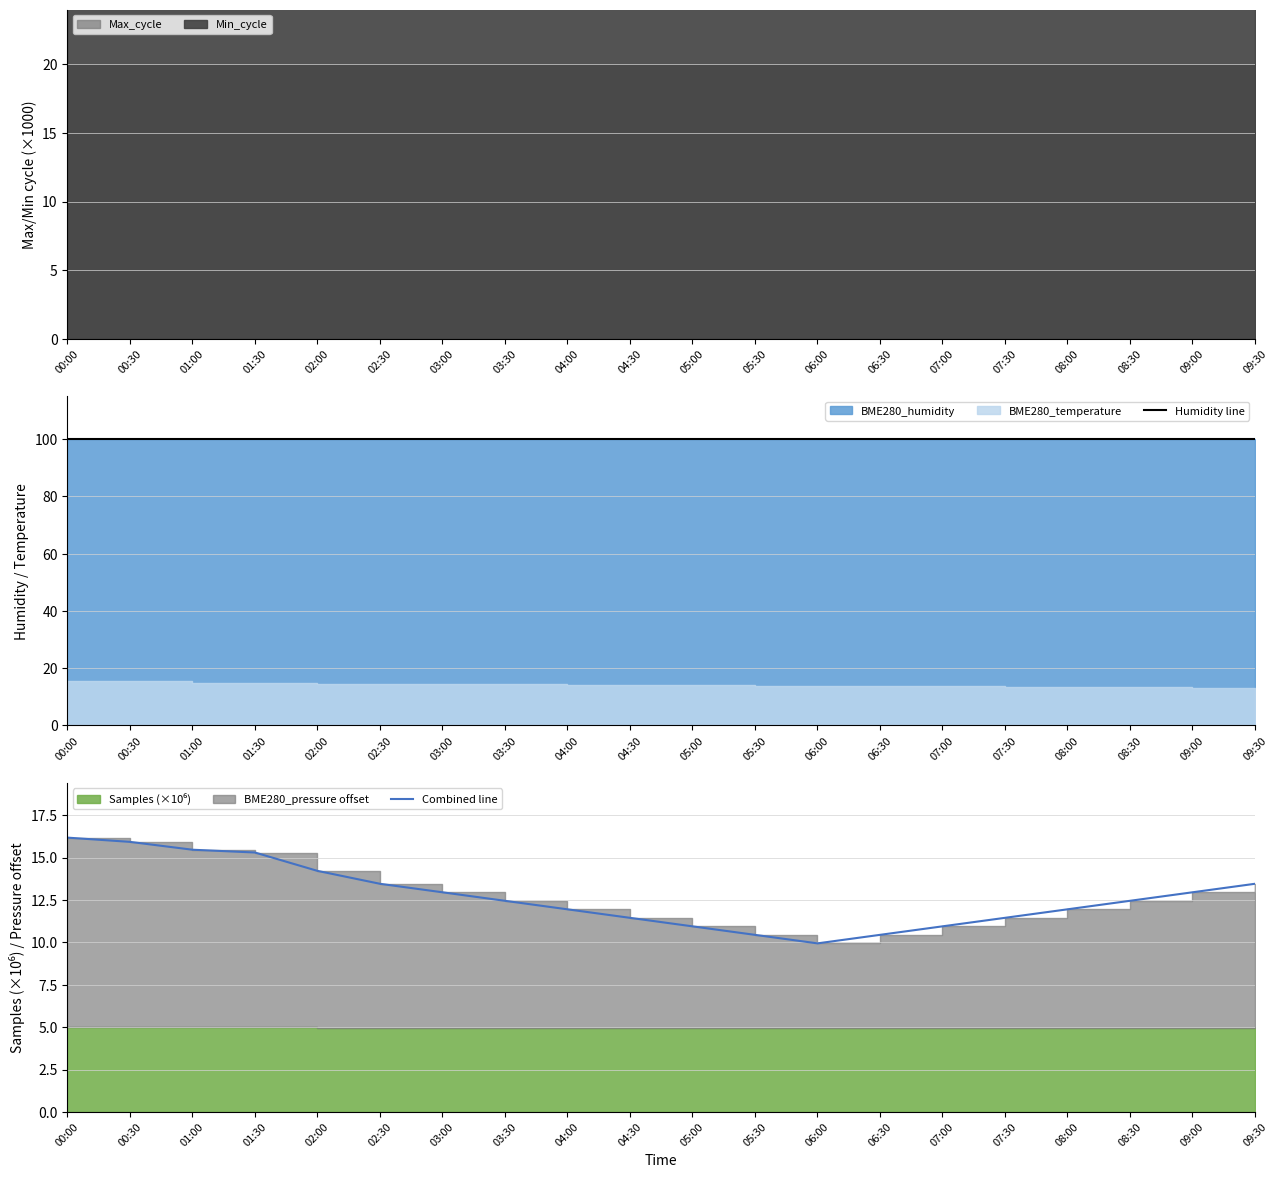

How many data points does each series have?

20